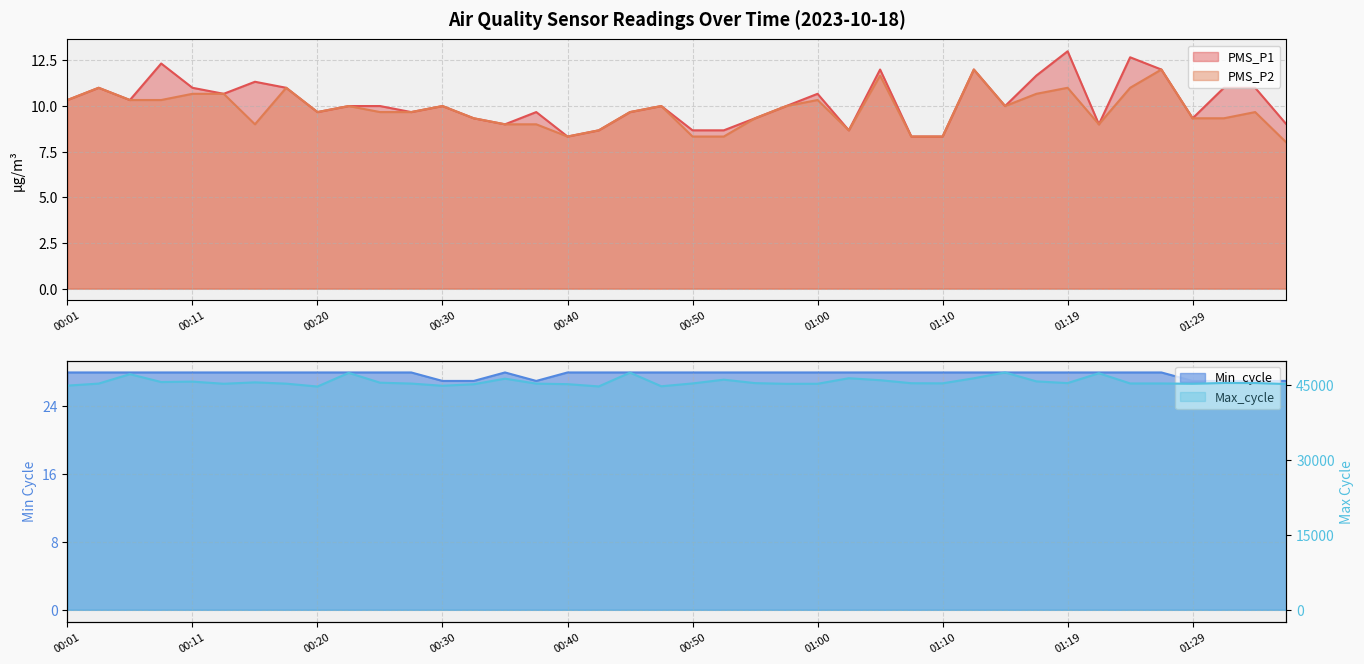

Which series has the largest total across all categories?

Max_cycle